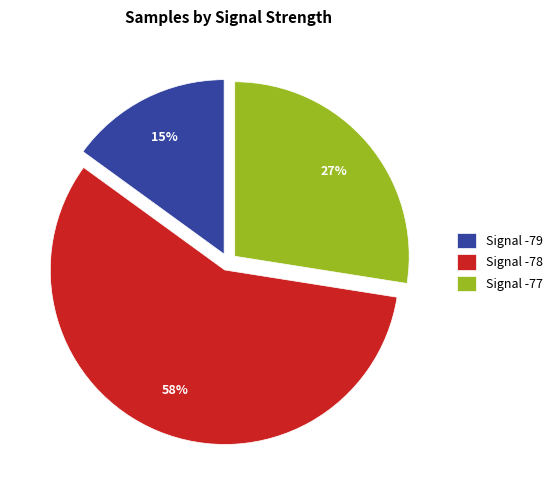

Which has a higher value, Signal -78 or Signal -77?

Signal -78